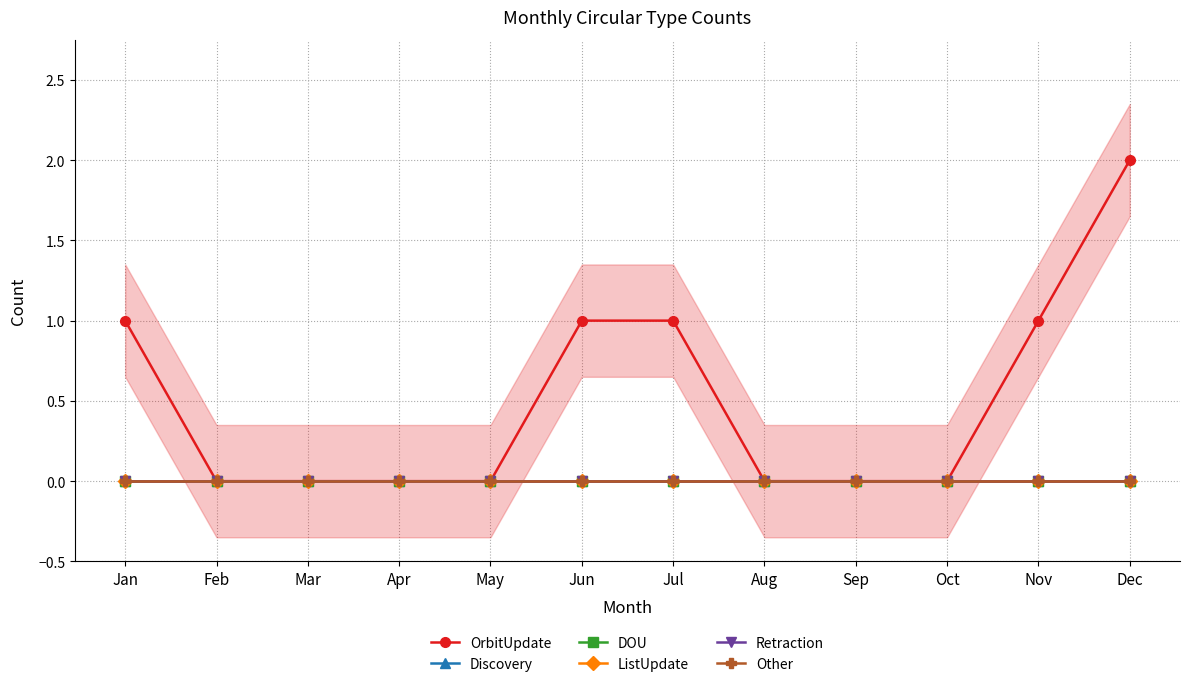

How many values in the OrbitUpdate series exceed 0?

5